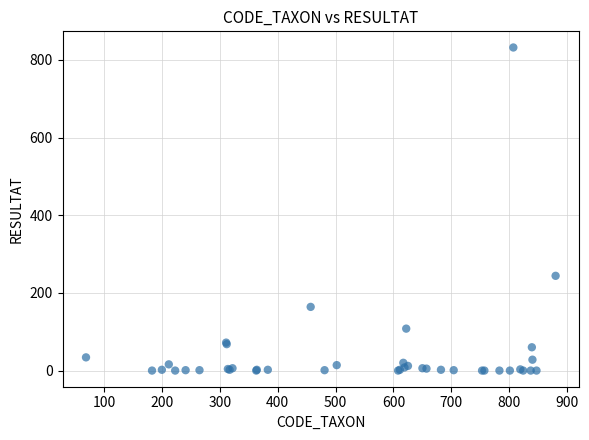

What Y value in the scatter plot is closest to 416?

244